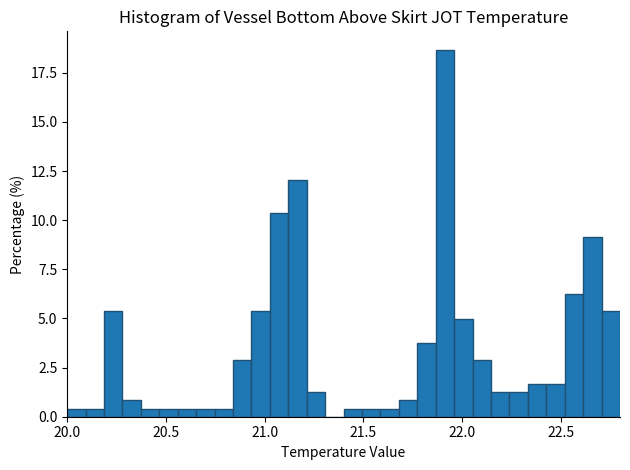

Read against the x-axis, roughly where is the centre of the tallest bar?

21.90